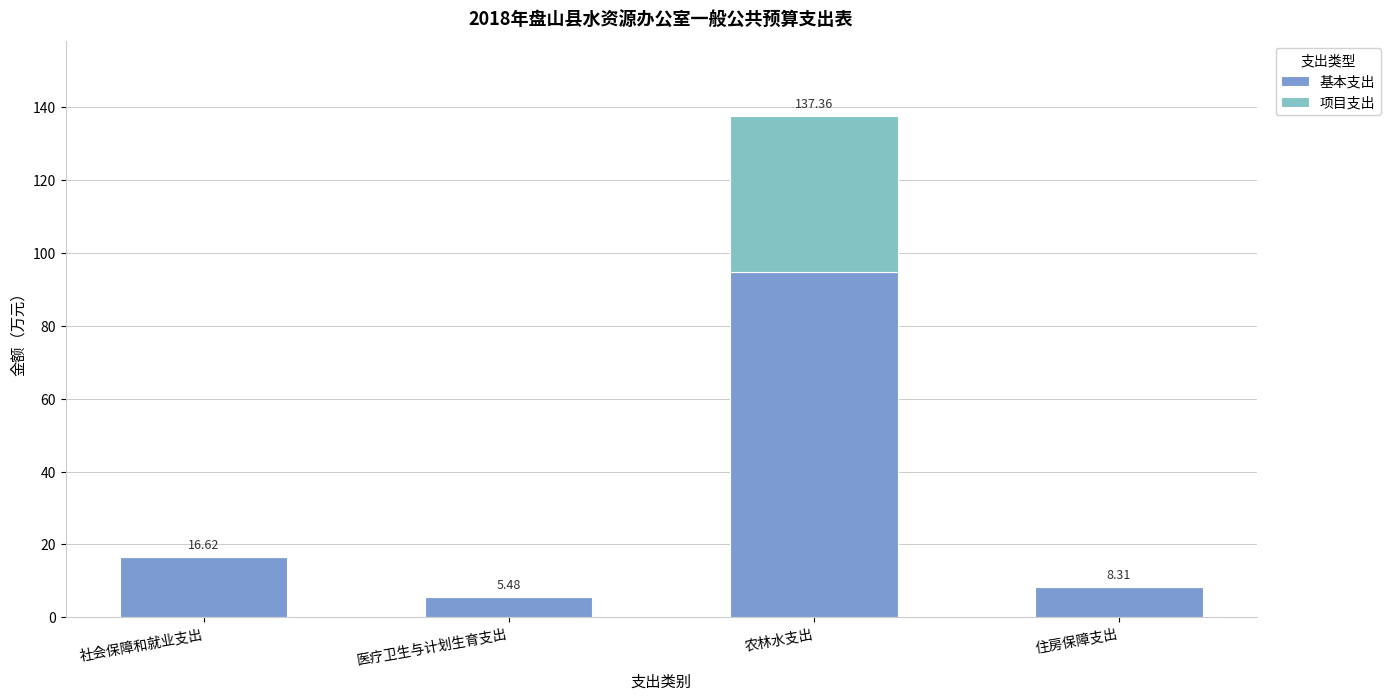

What is the sum of the 基本支出 values at 农林水支出 and 医疗卫生与计划生育支出?

100.1